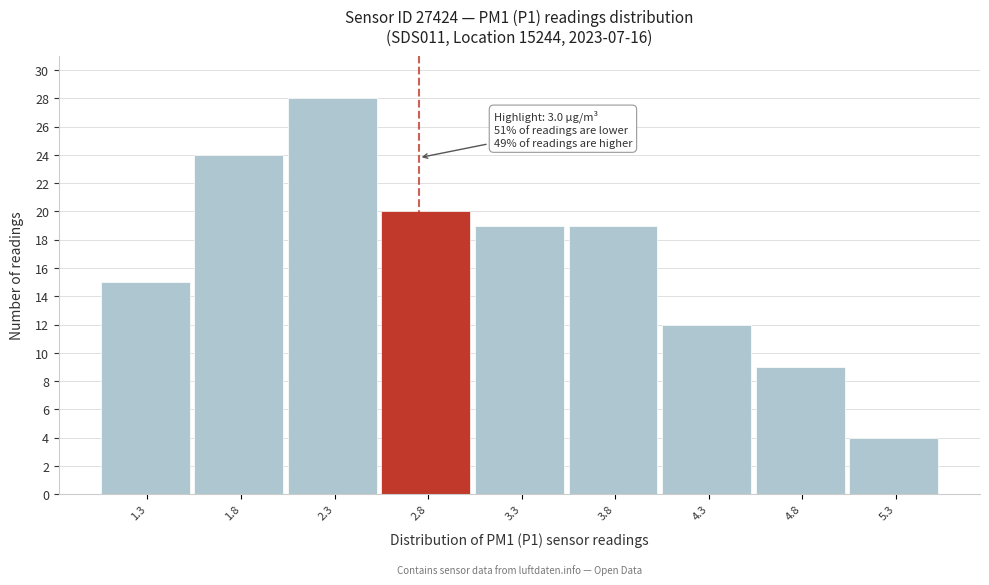

Reading left to right, extract all data points from this chart.

15	24	28	20	19	19	12	9	4